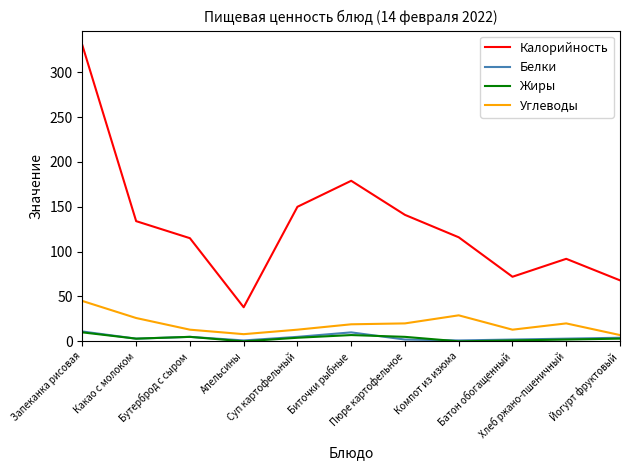

True or false: Жиры and Углеводы cross at least once.

False